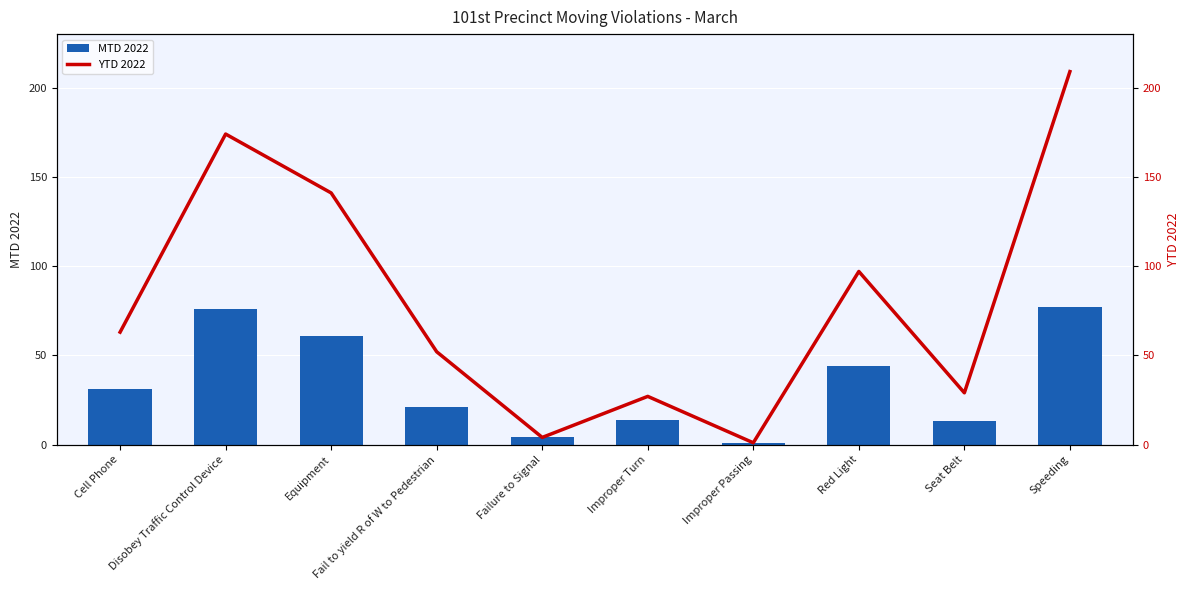

Which series has the largest range (max minus min)?

YTD 2022